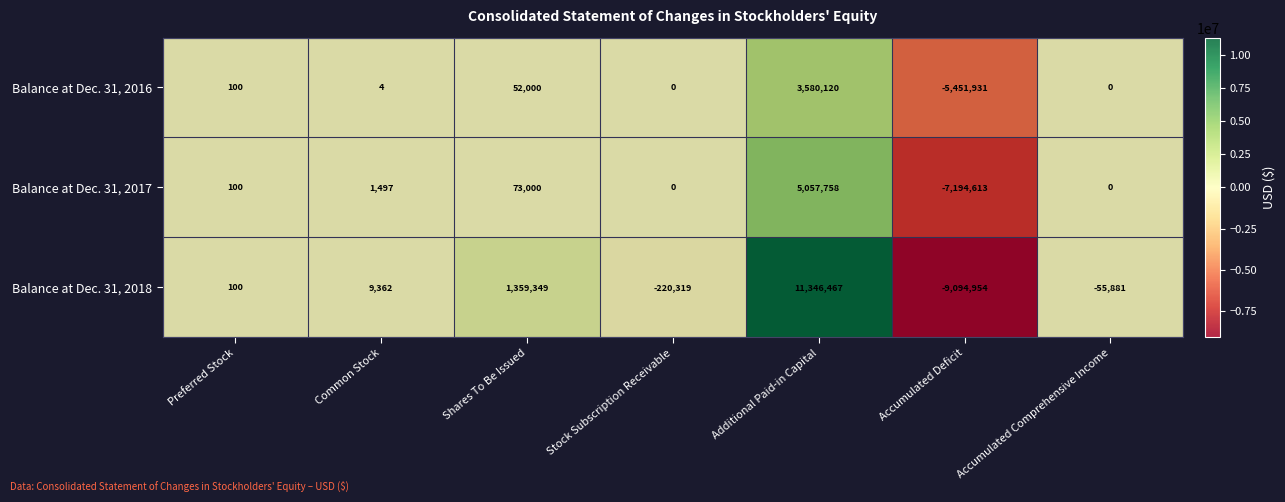

What is the greatest value displayed?

11346467